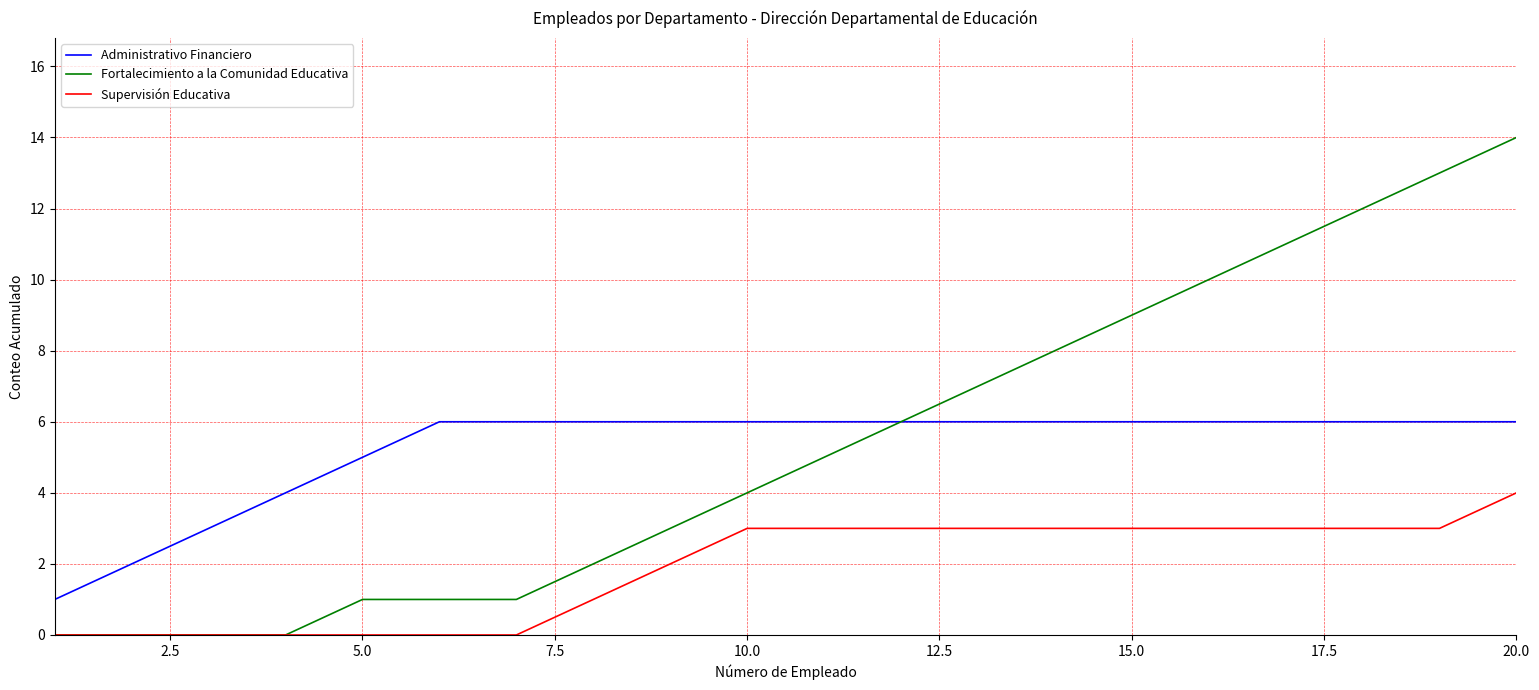

What is the average value of the Fortalecimiento a la Comunidad Educativa series?

5